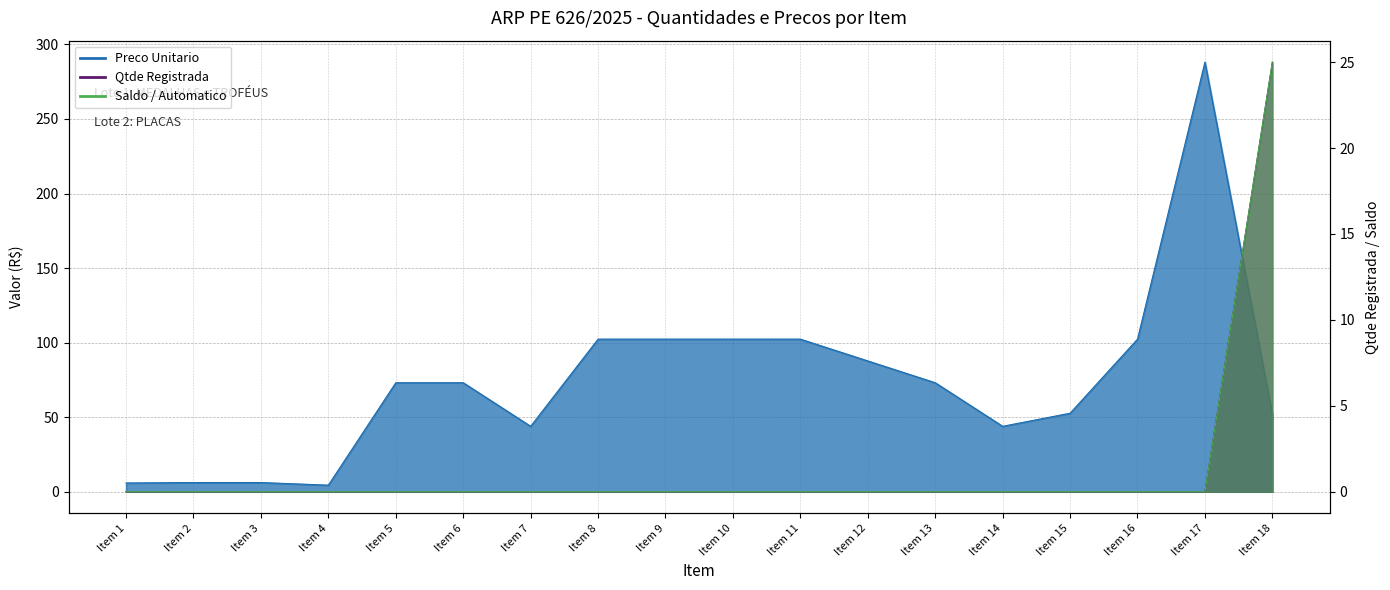

Does the chart display data point markers on the line(s)?

No